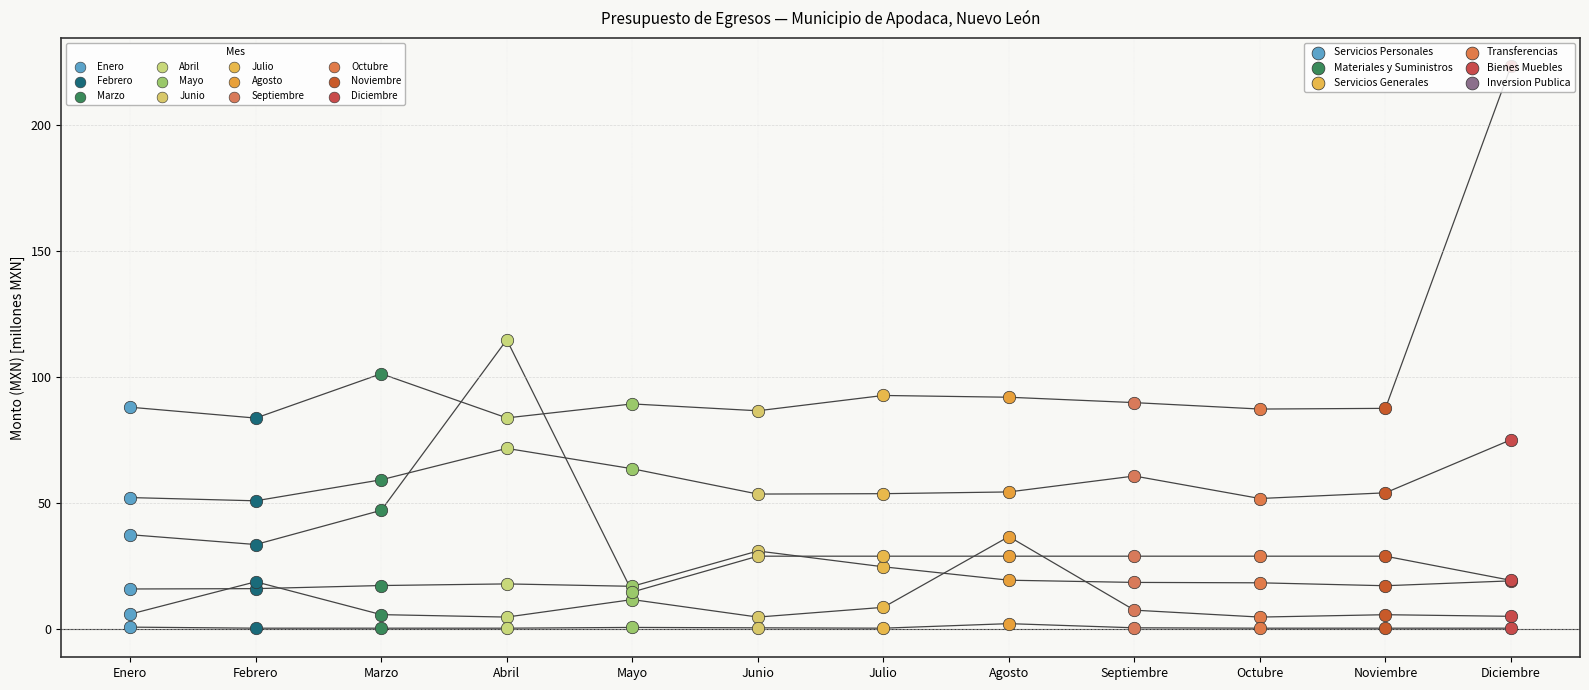

At how many categories does at least one series exceed 28?

12